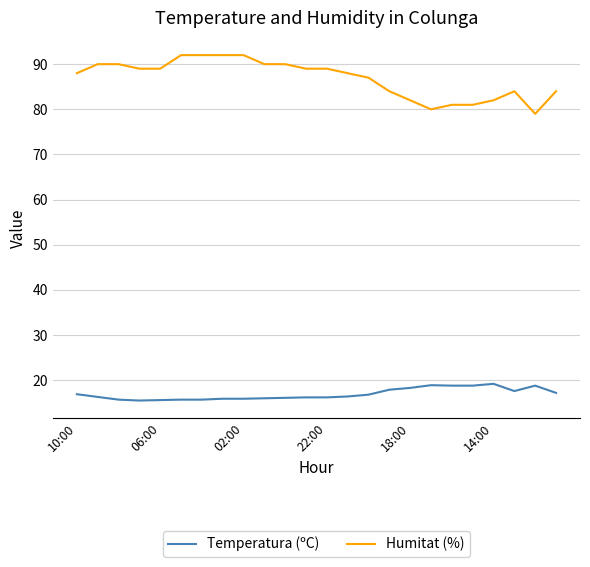

How many categories are shown in the chart?

24